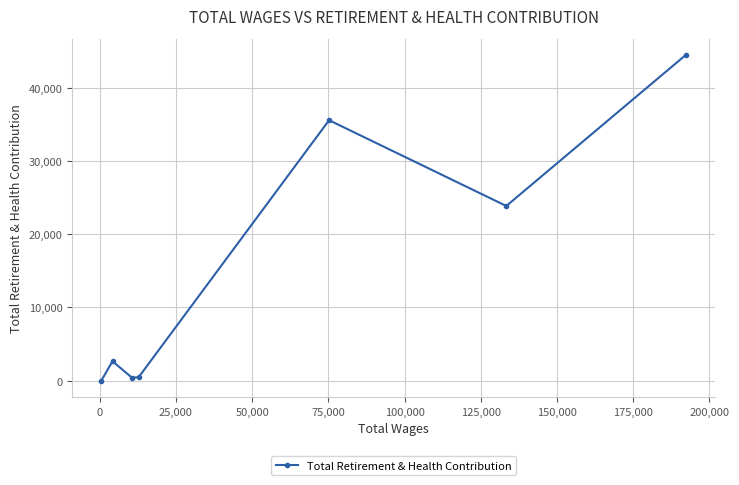

What is the average value?

15344